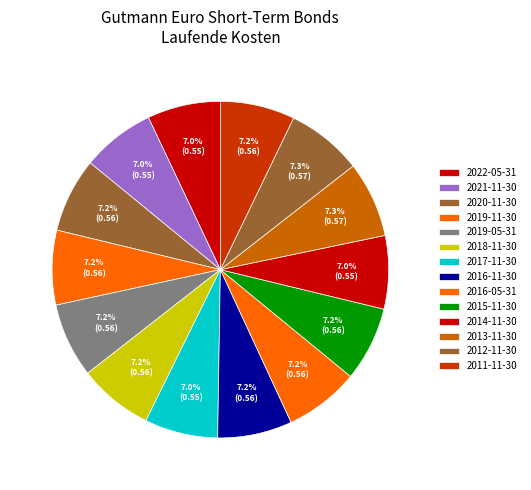

Count the number of slices in the pie.

14